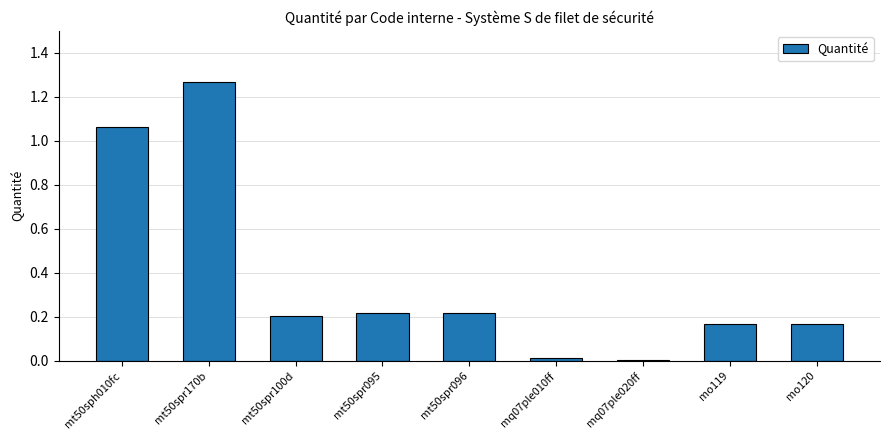

Are the bars horizontal?

No